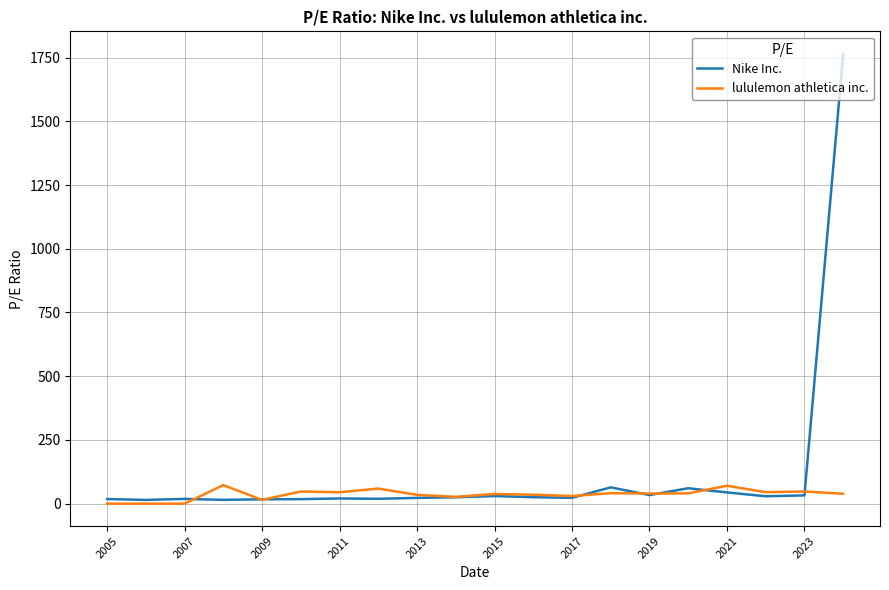

Rank the series by their average value, from lowest to highest.

lululemon athletica inc., Nike Inc.